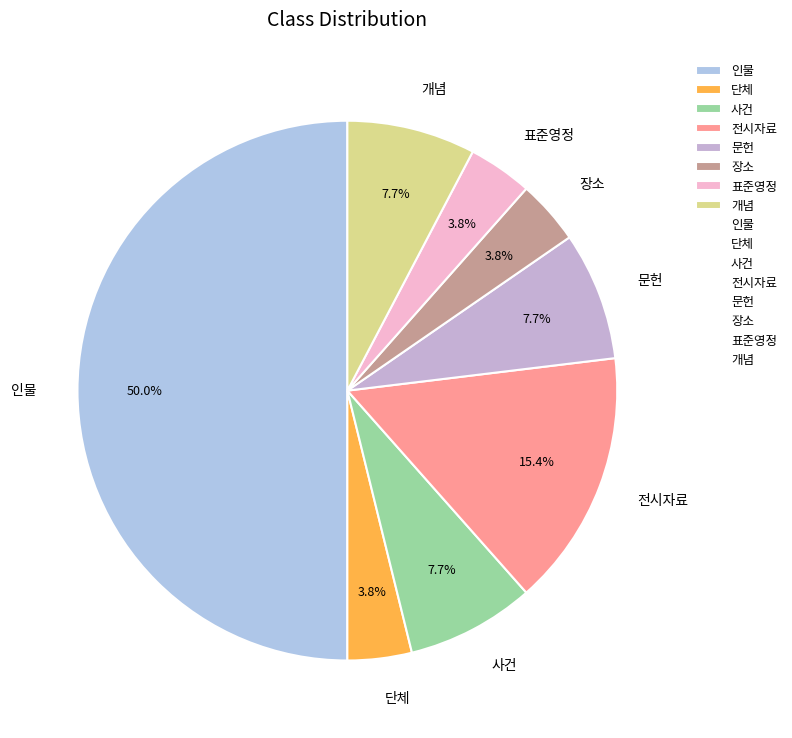

To the nearest percent, what is the combined percentage of 개념 and 표준영정?

12%